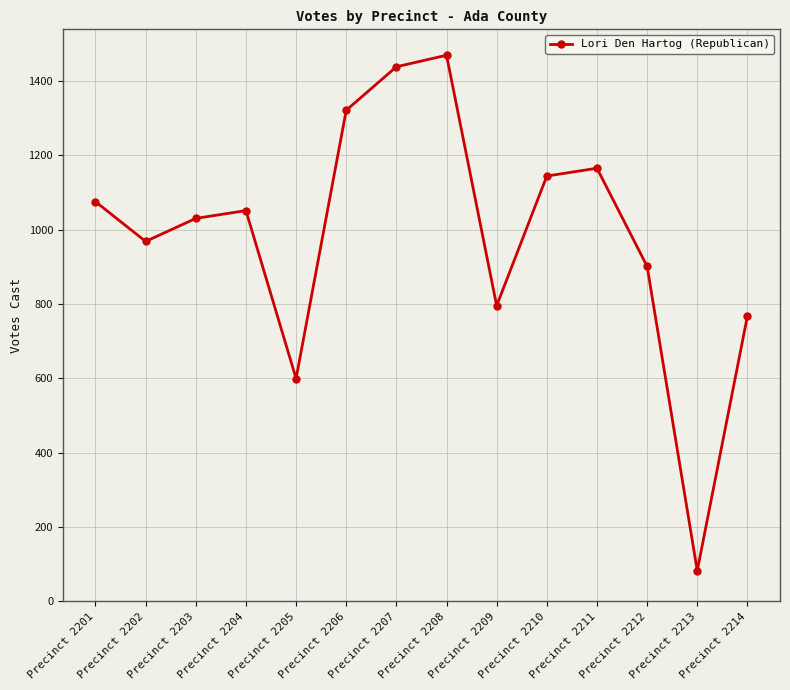

The chart shows a value of 449 at Precinct 2204. True or false?

False